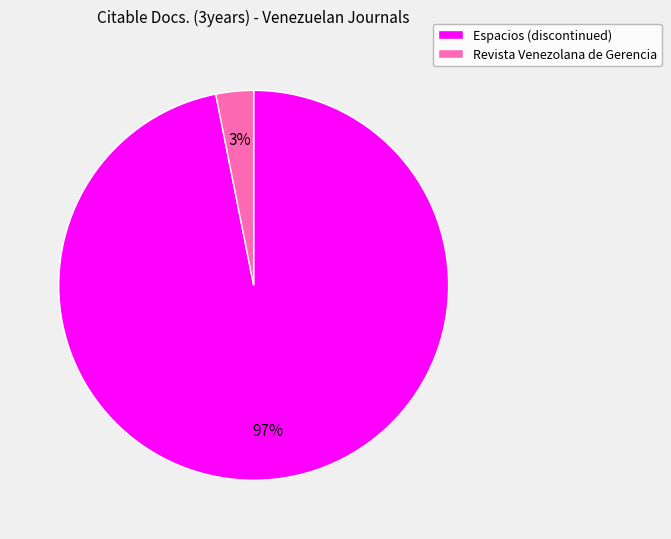

Is the sum of Revista Venezolana de Gerencia and Espacios (discontinued) greater than half?

Yes